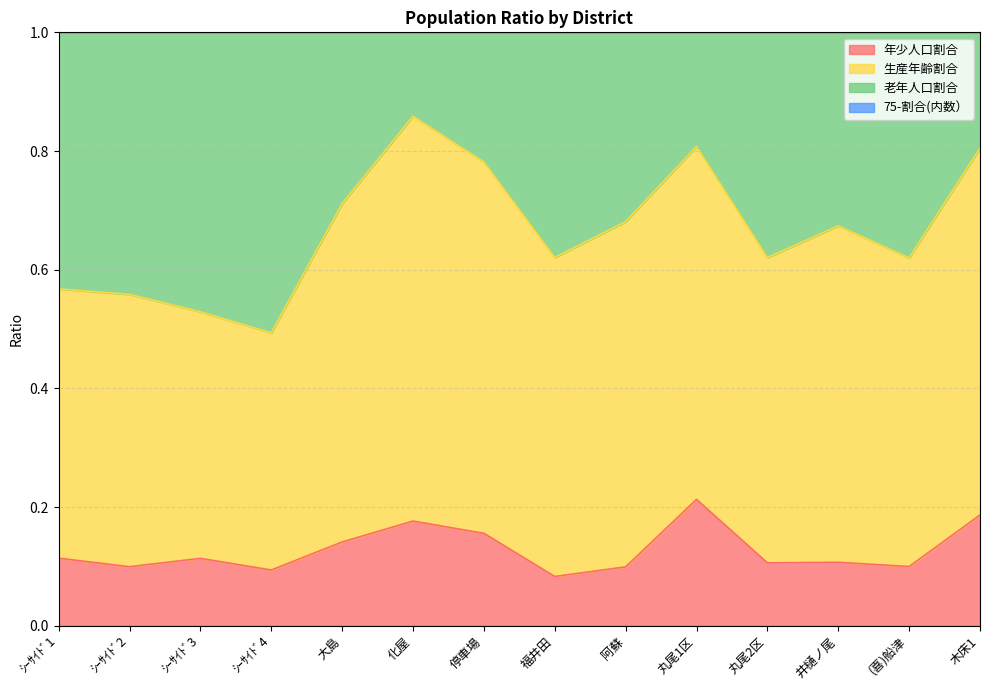

True or false: 75-割合(内数） and 年少人口割合 intersect in this chart.

False